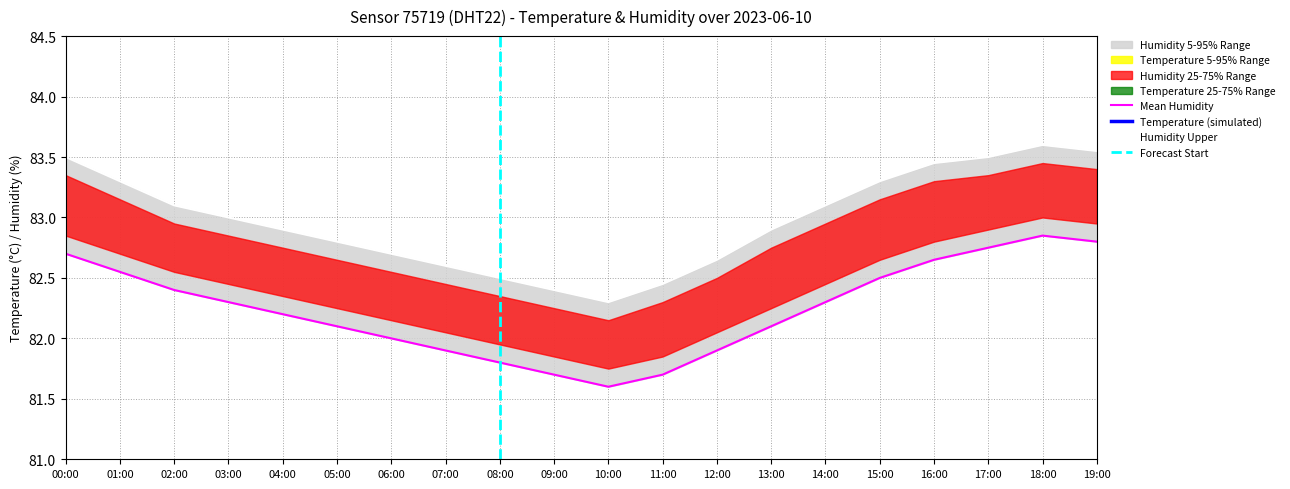

What is the difference between the maximum and minimum values in the humidity series?

1.2